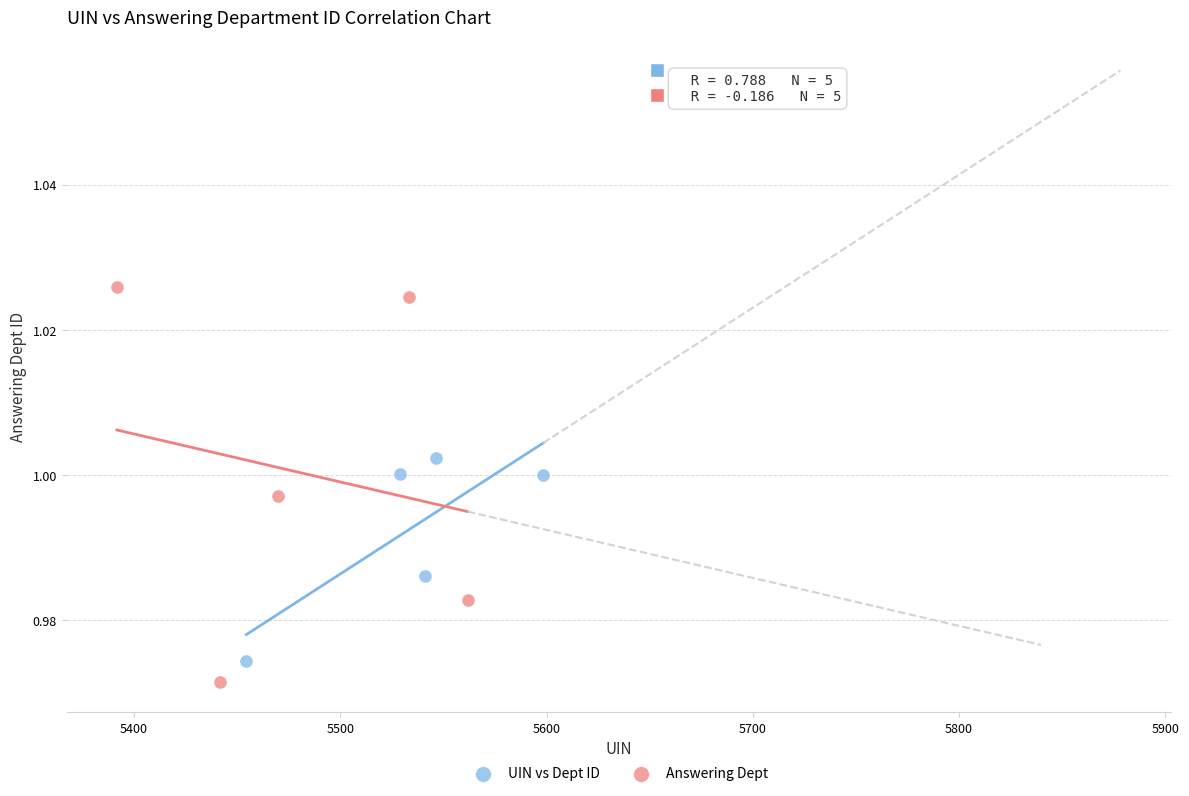

Which series reaches the minimum Y coordinate?

Answering Dept